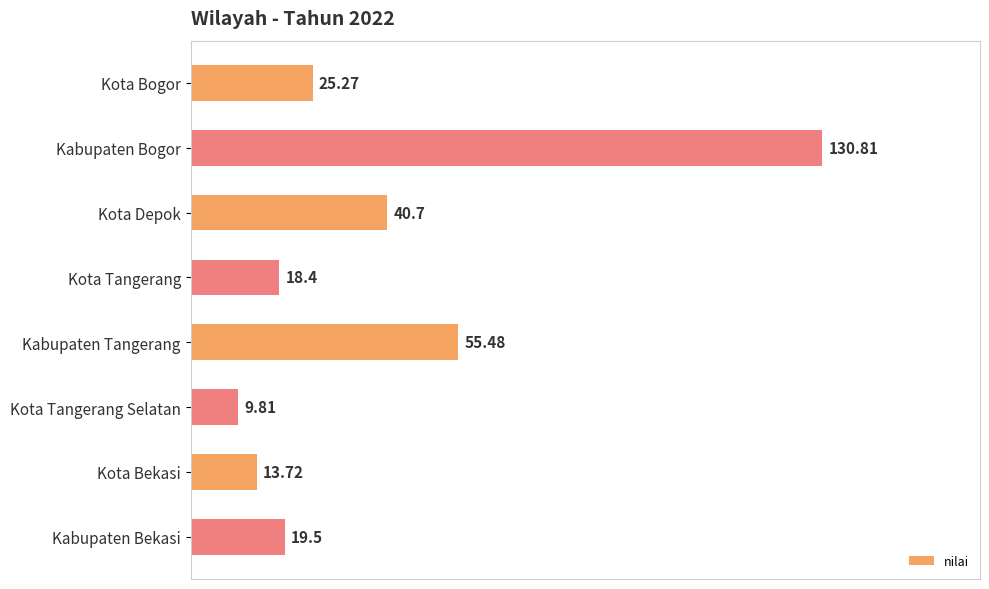

Rank the categories by value from lowest to highest.

Kota Tangerang Selatan, Kota Bekasi, Kota Tangerang, Kabupaten Bekasi, Kota Bogor, Kota Depok, Kabupaten Tangerang, Kabupaten Bogor